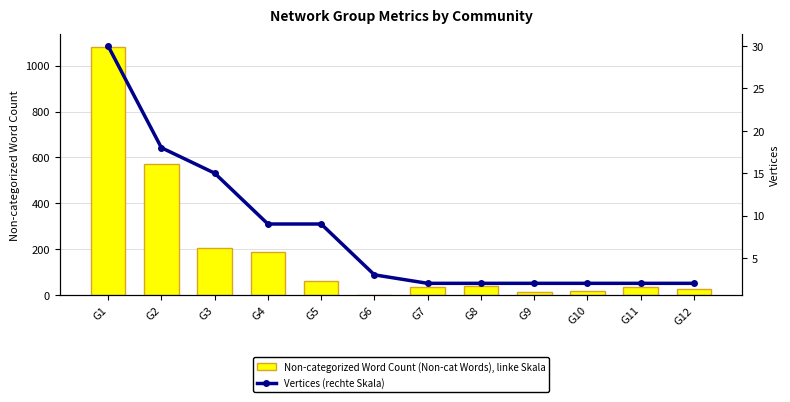

Where does the Non-categorized Word Count series first go above 40?

G1